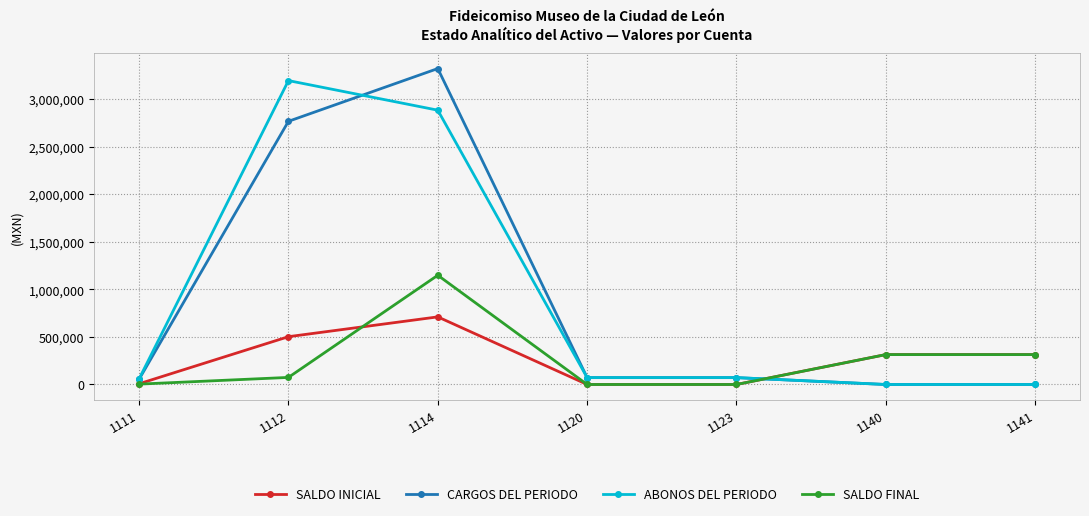

Read the SALDO FINAL value at 1141.

314397.0